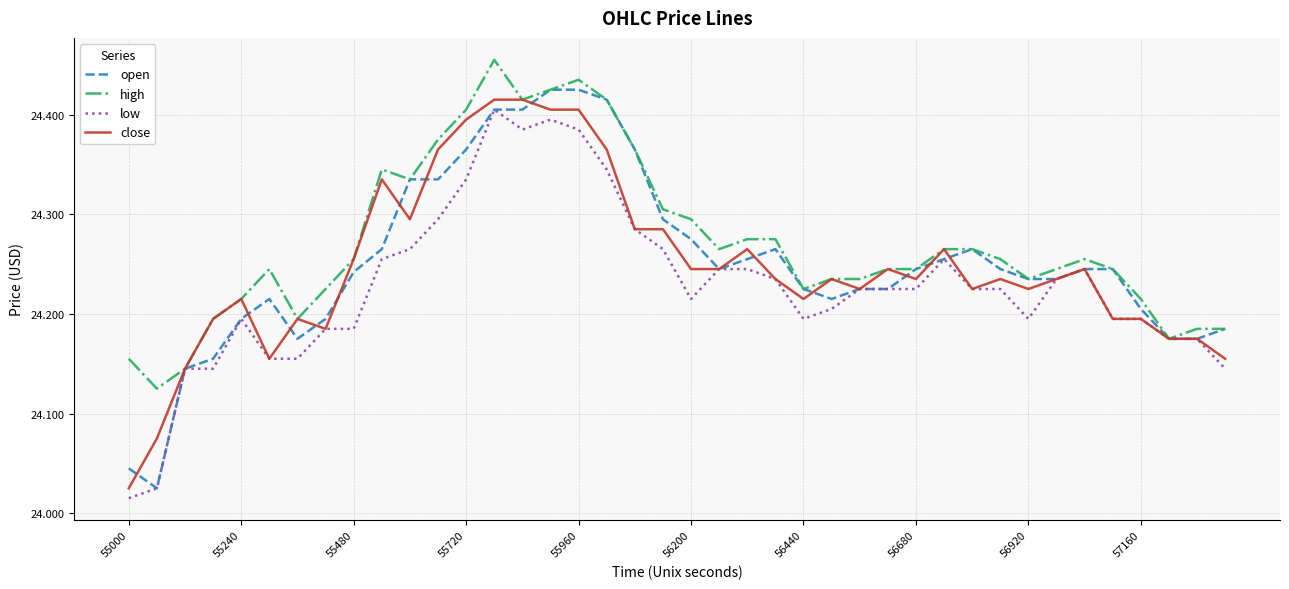

Which series has the largest total across all categories?

high